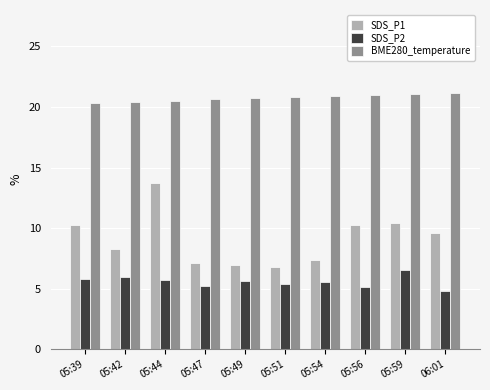

How many bars are there in total?

30